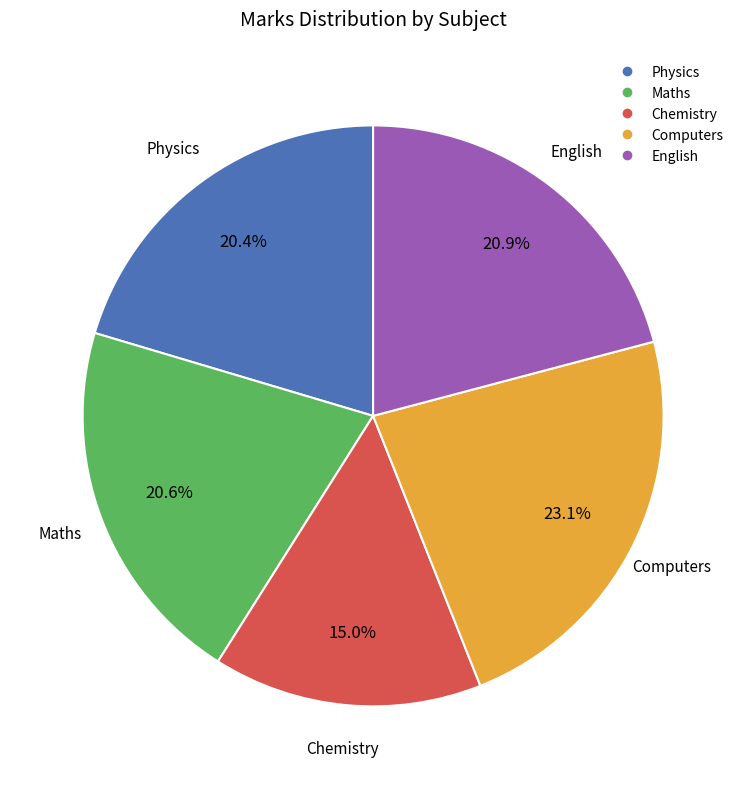

What is the total percentage of Maths and Physics?

41.0%